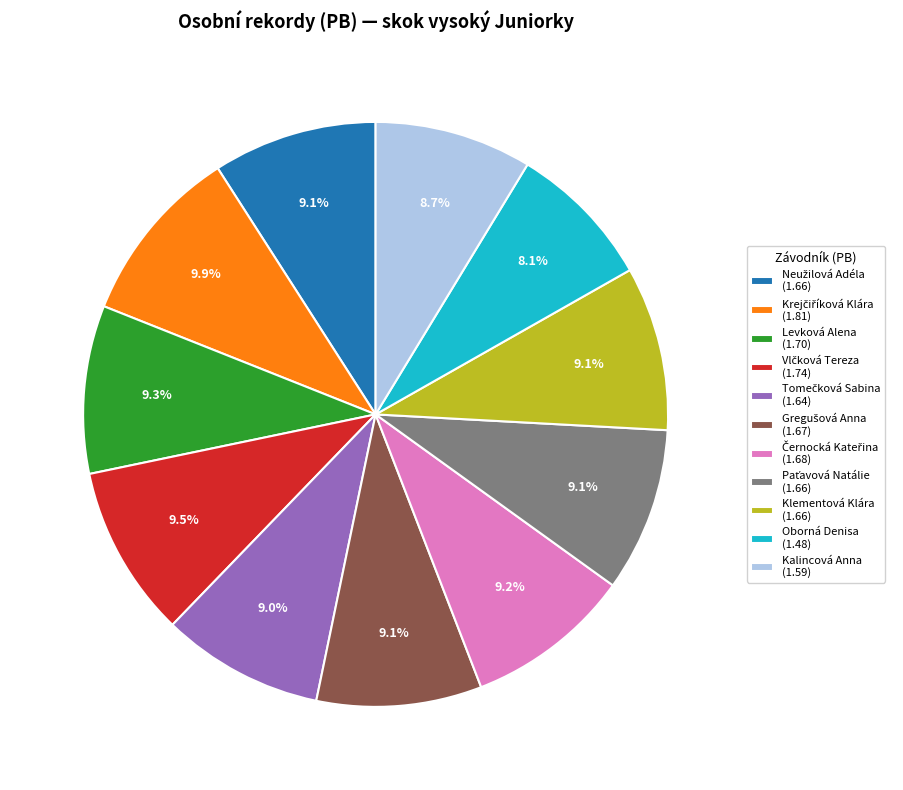

Does any single category account for the majority?

No